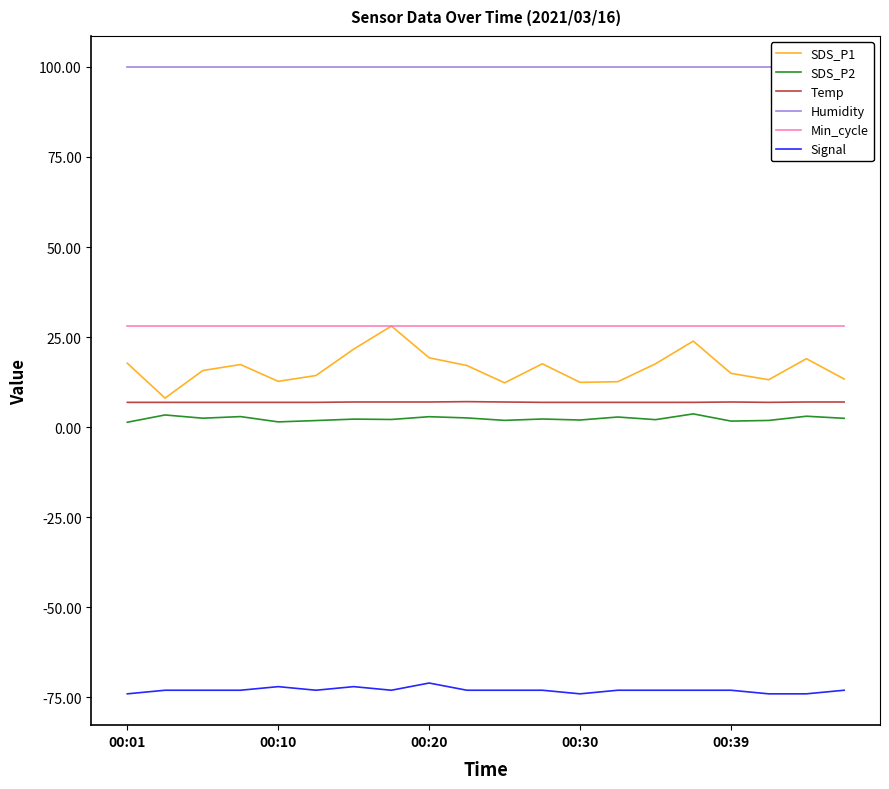

True or false: SDS_P2 and Humidity cross at least once.

False